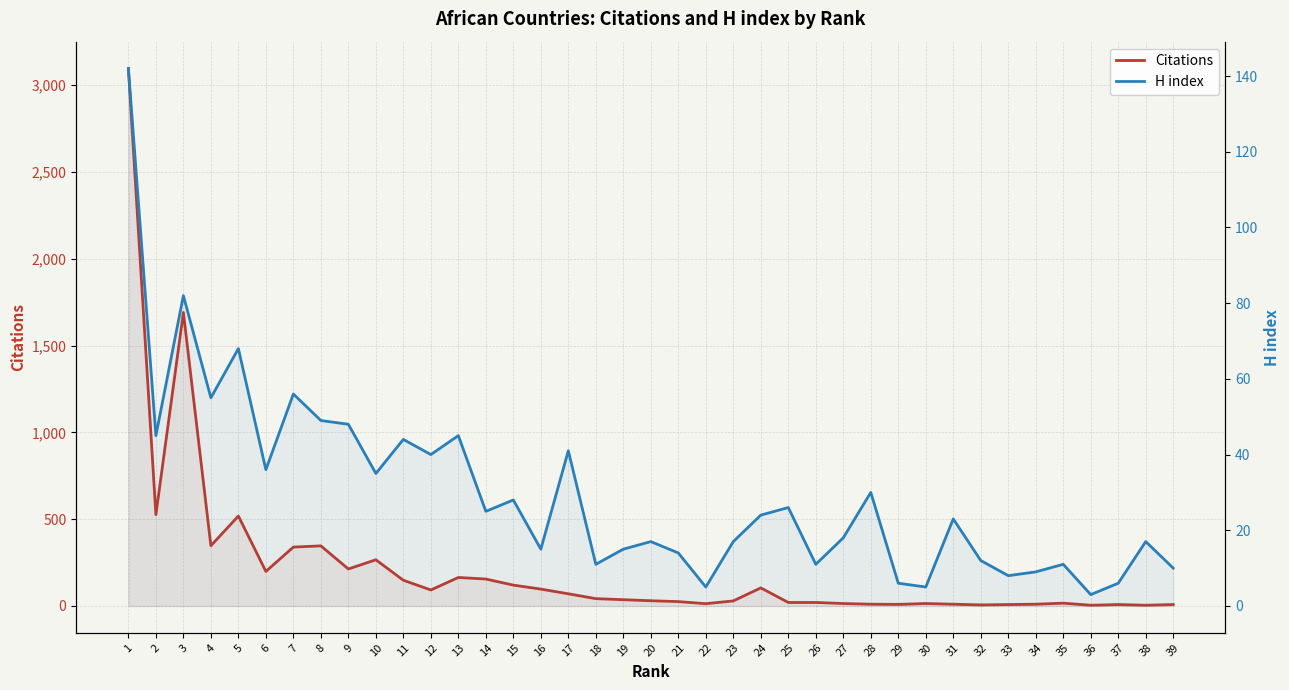

What are all the series names shown in the legend?

Citations, H index